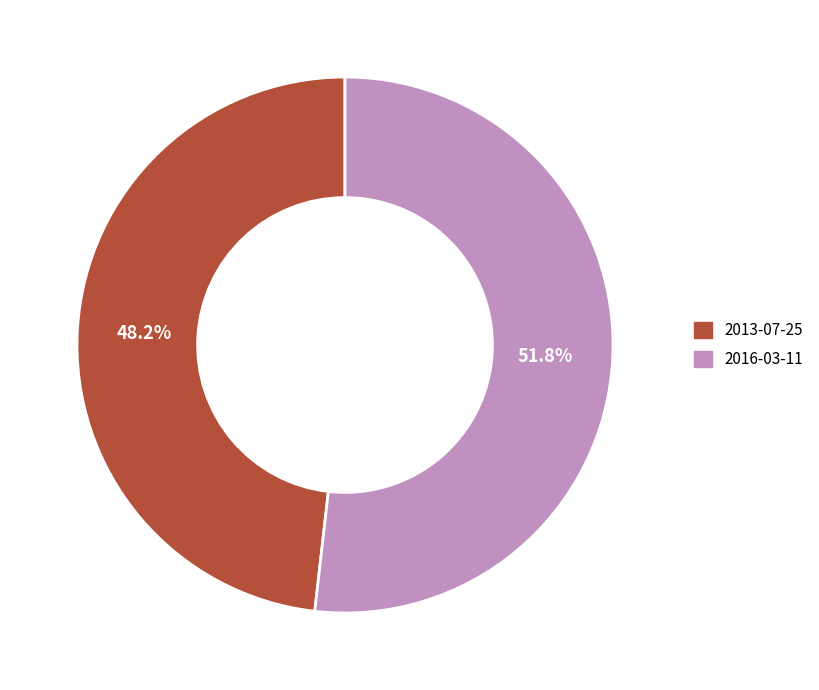

What is the ratio of the value at 2016-03-11 to the value at 2013-07-25?

1.1